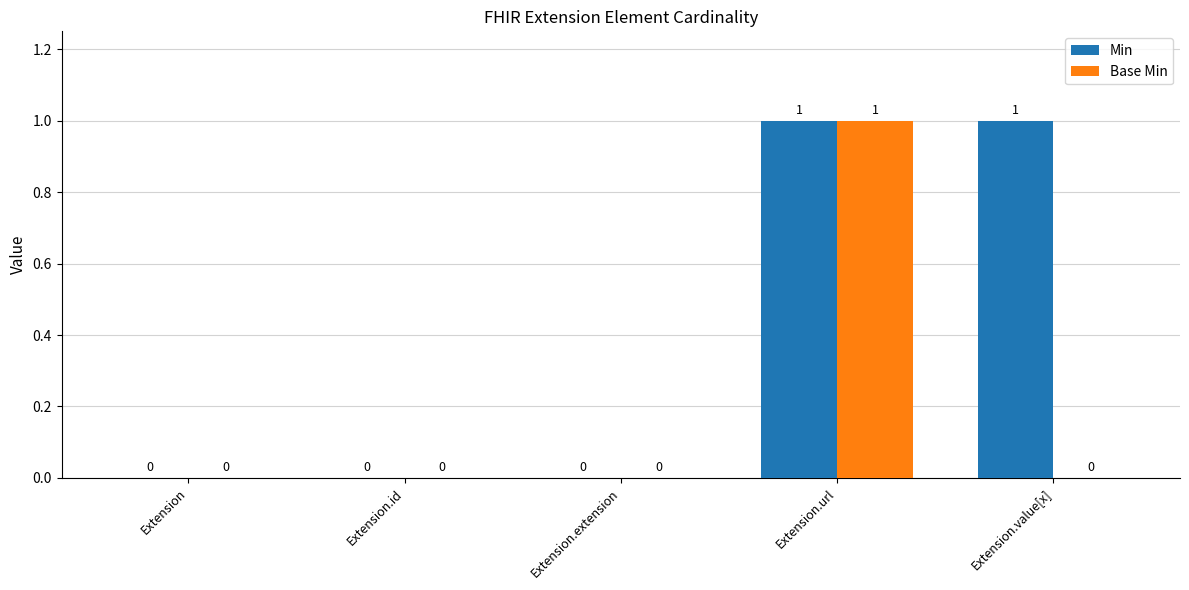

Between Extension and Extension.value[x], which series saw the biggest shift?

Min